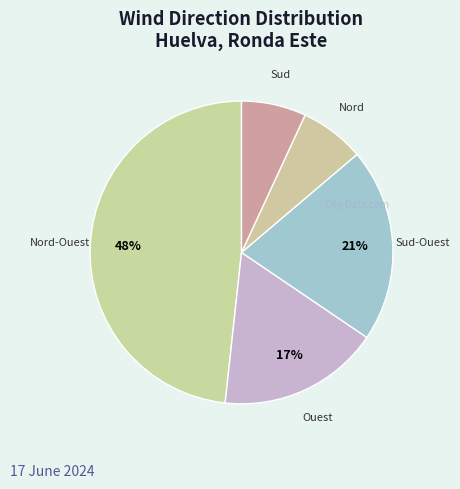

To the nearest percent, what percentage of the pie is Sud-Ouest?

21%